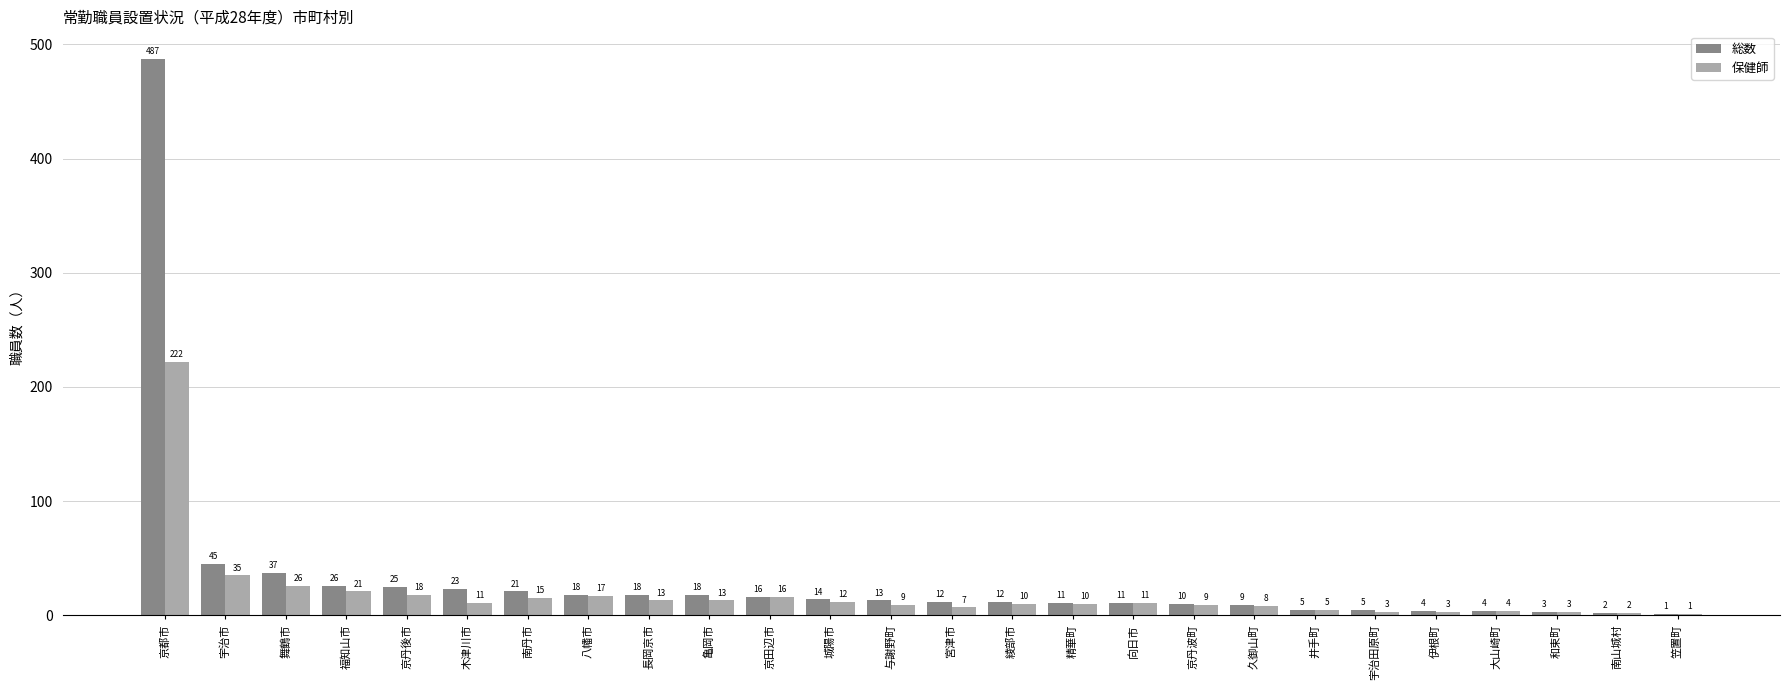

Reading left to right, extract all data points from this chart.

総数: 487	45	37	26	25	23	21	18	18	18	16	14	13	12	12	11	11	10	9	5	5	4	4	3	2	1
保健師: 222	35	26	21	18	11	15	17	13	13	16	12	9	7	10	10	11	9	8	5	3	3	4	3	2	1